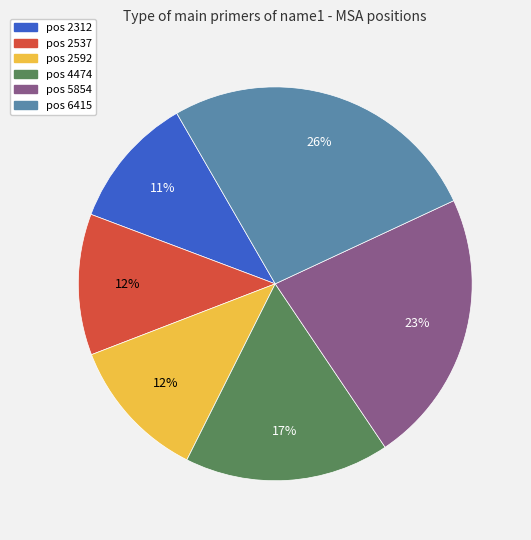

How many segments does this pie chart have?

6